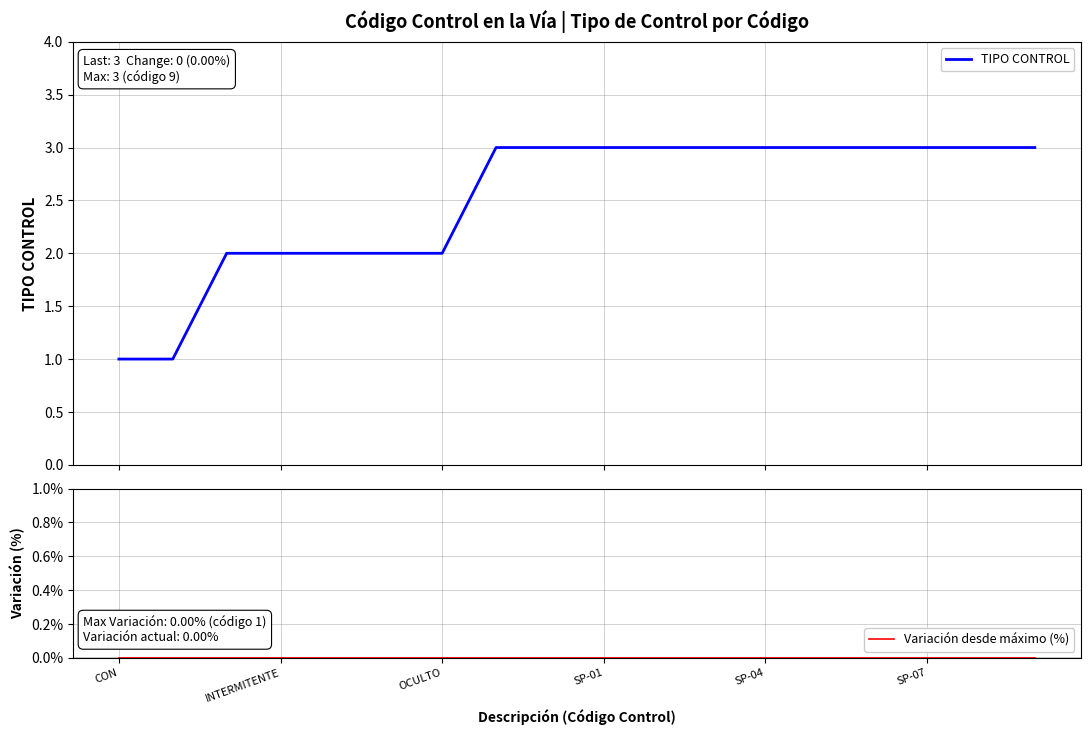

How many data points does each series have?

18